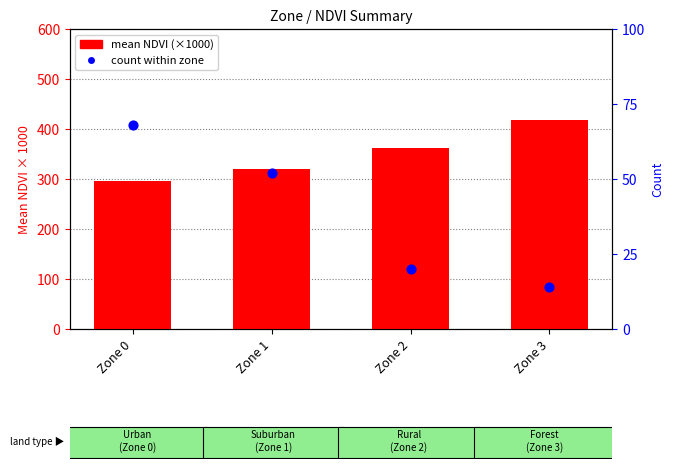

Is the value of mean NDVI (×1000) at Zone 1 greater than the value of count within zone at Zone 1?

Yes